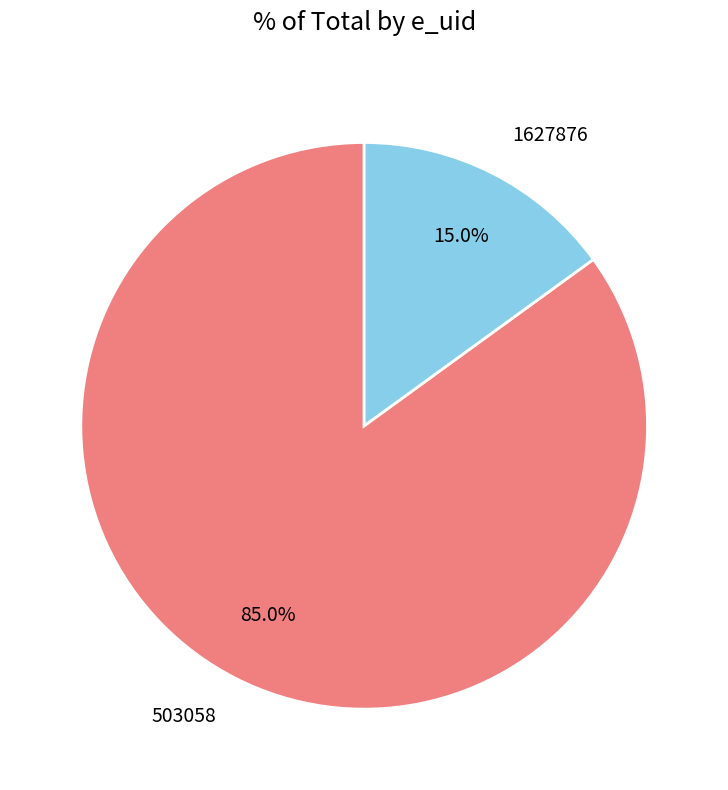

How much of the chart is everything except 503058?

15.0%